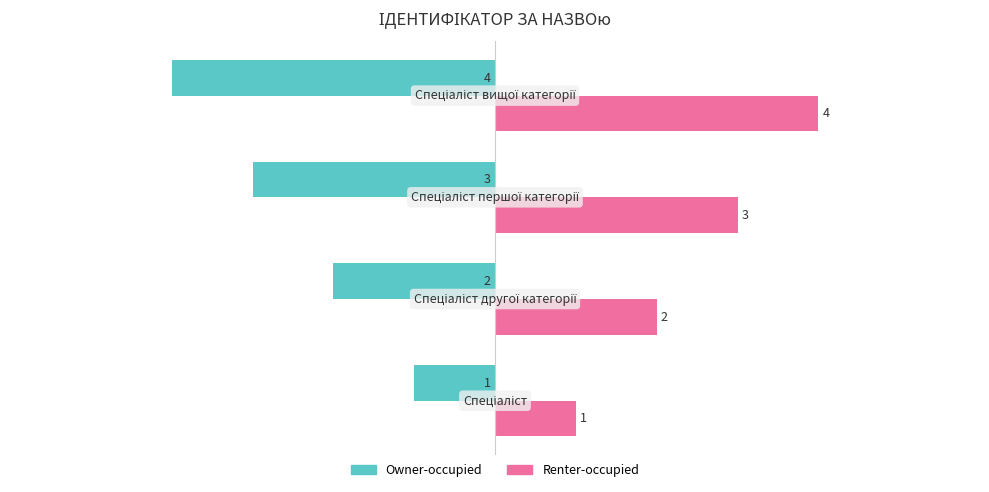

List the series in order of their overall mean, highest first.

Renter-occupied, Owner-occupied